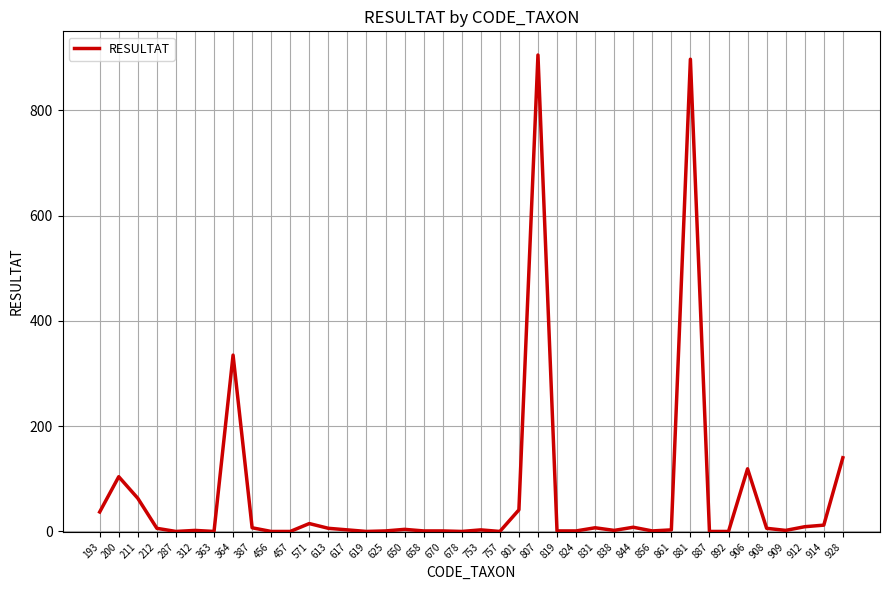

How many series are shown in this chart?

1